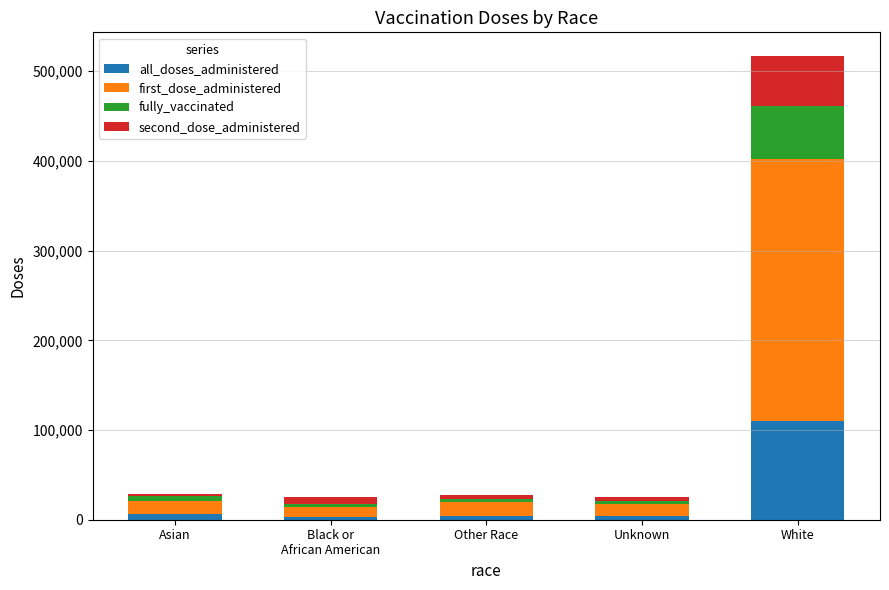

At which label does all_doses_administered reach its peak?

White